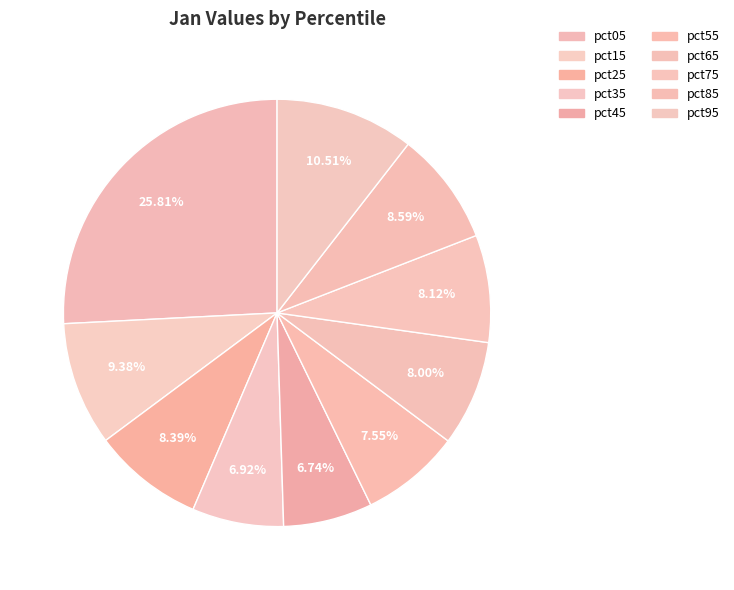

How many slices are in this pie chart?

10